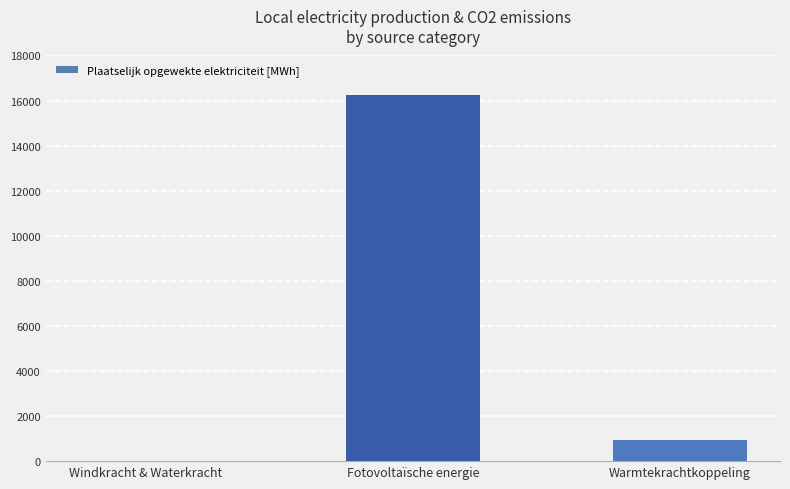

The value at Warmtekrachtkoppeling is 943.2. True or false?

True